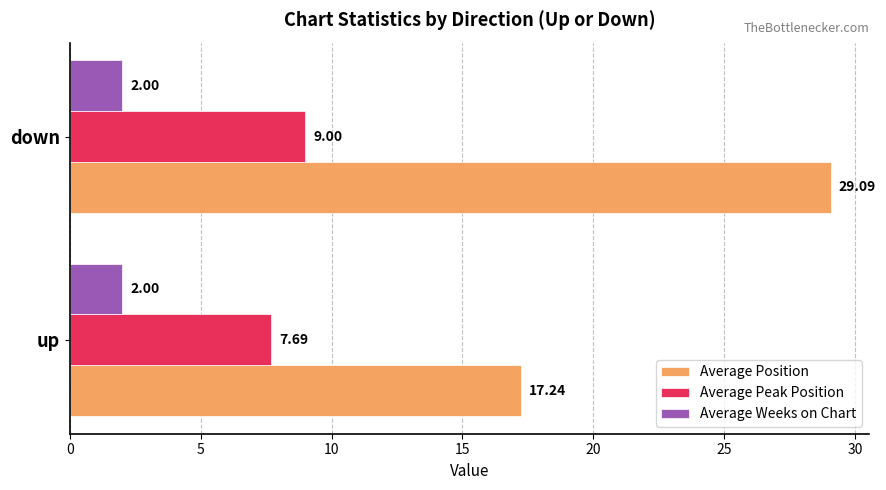

Which series has the largest total across all categories?

Average Position